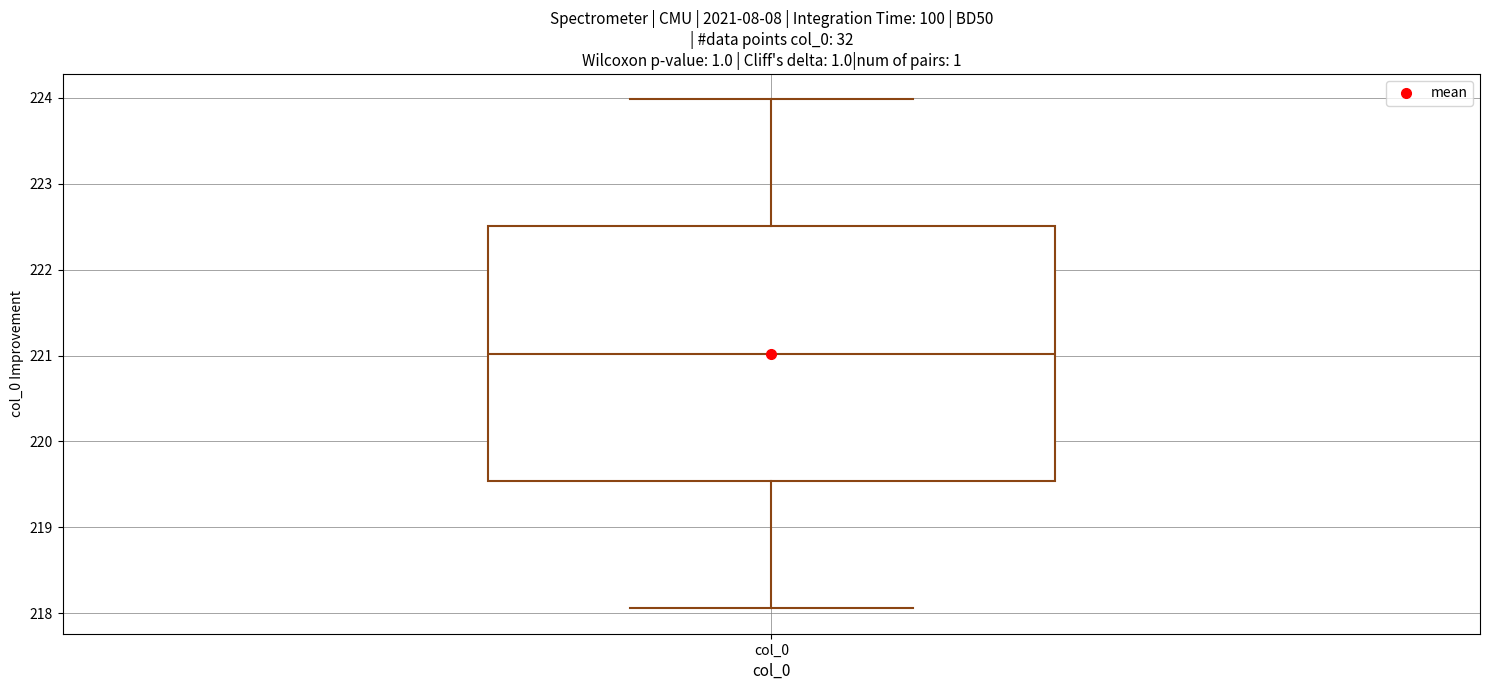

Read this box plot against the y-axis: the position of the median line, the range covered by the box, and the ends of both whiskers. The values are not printed on the chart, so give them approximately, as read against the axis.

median 221.0, box 219.5 to 222.5, whiskers 218.1 to 224.0